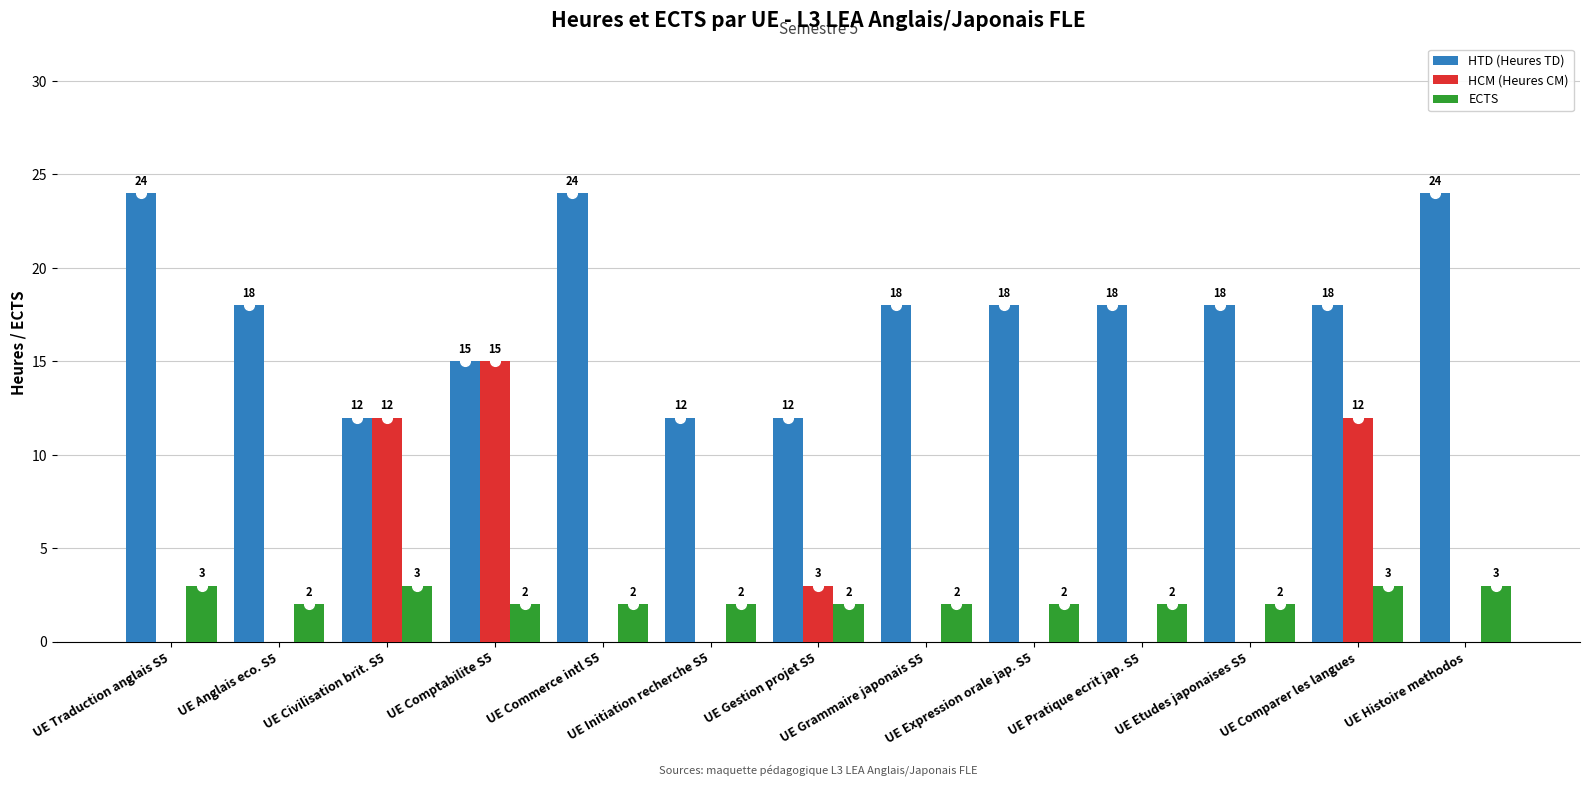

Reading right to left, list all the values displayed in this chart.

HTD (Heures TD): 24	18	18	18	18	18	12	12	24	15	12	18	24
HCM (Heures CM): 0	12	0	0	0	0	3	0	0	15	12	0	0
ECTS: 3	3	2	2	2	2	2	2	2	2	3	2	3